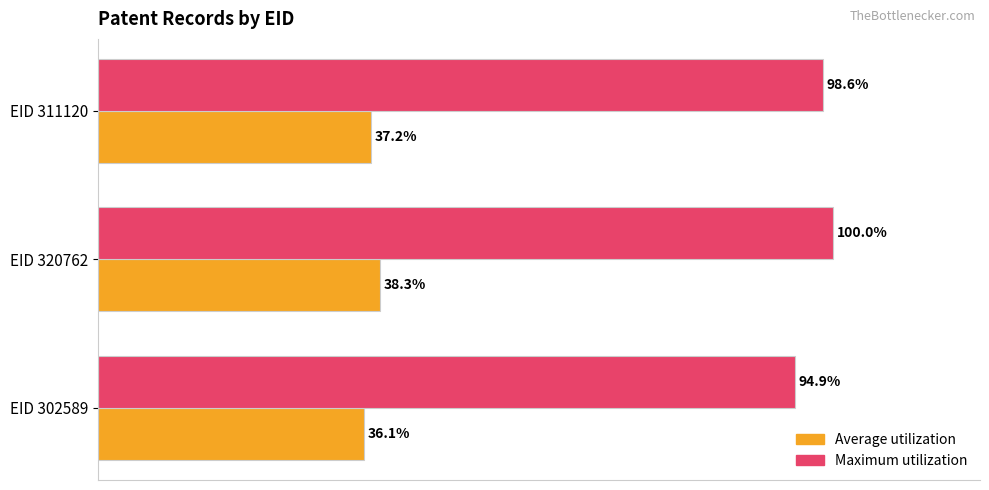

Which series has the largest total across all categories?

Maximum utilization